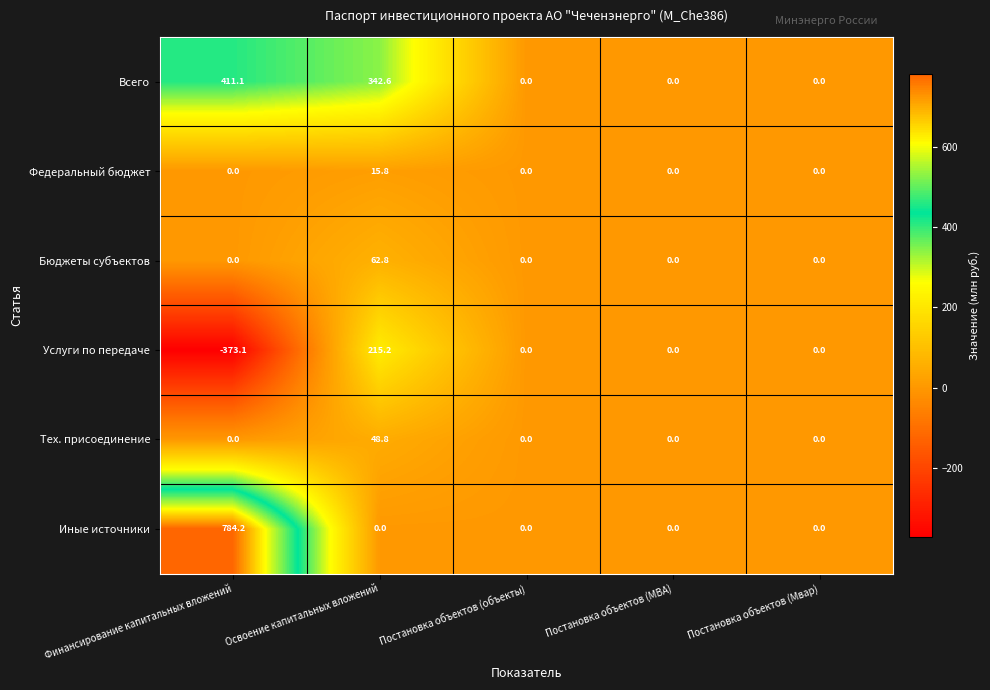

Which series has the largest total across all categories?

Иные источники